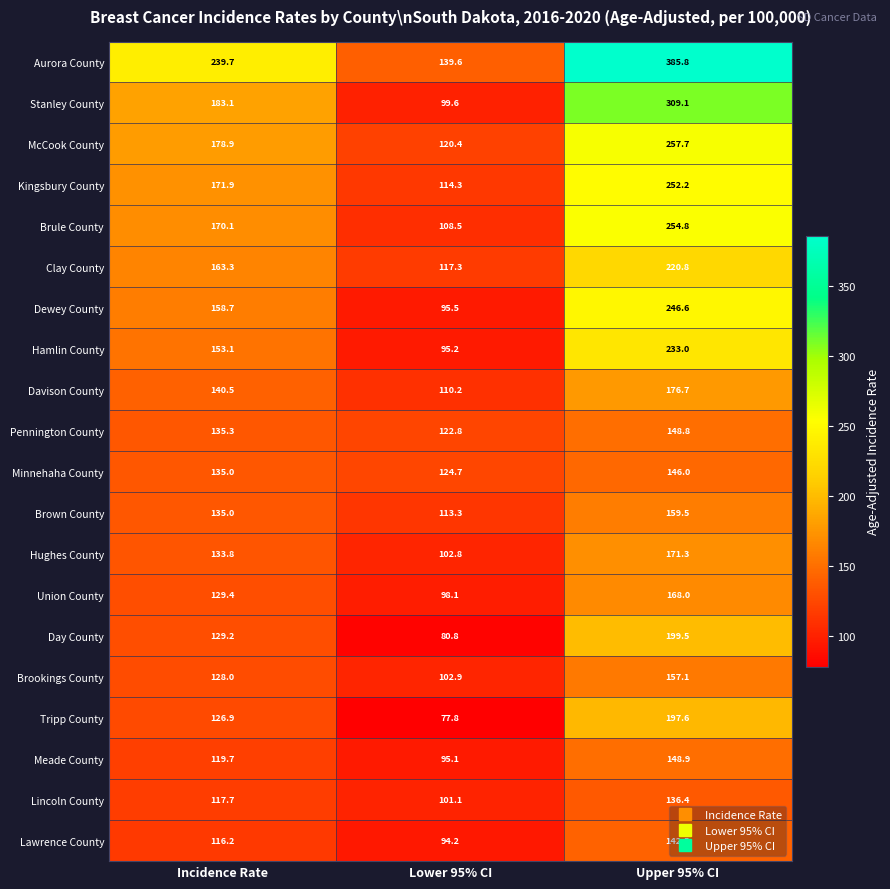

Which series has the largest range (max minus min)?

Aurora County